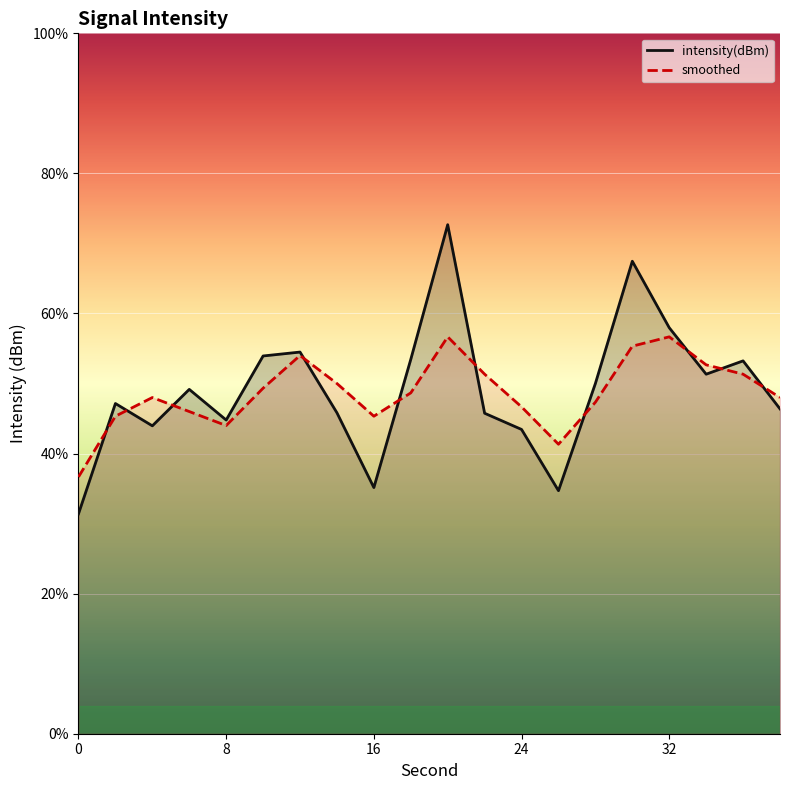

The value of smoothed at 19 is -204.7. True or false?

False